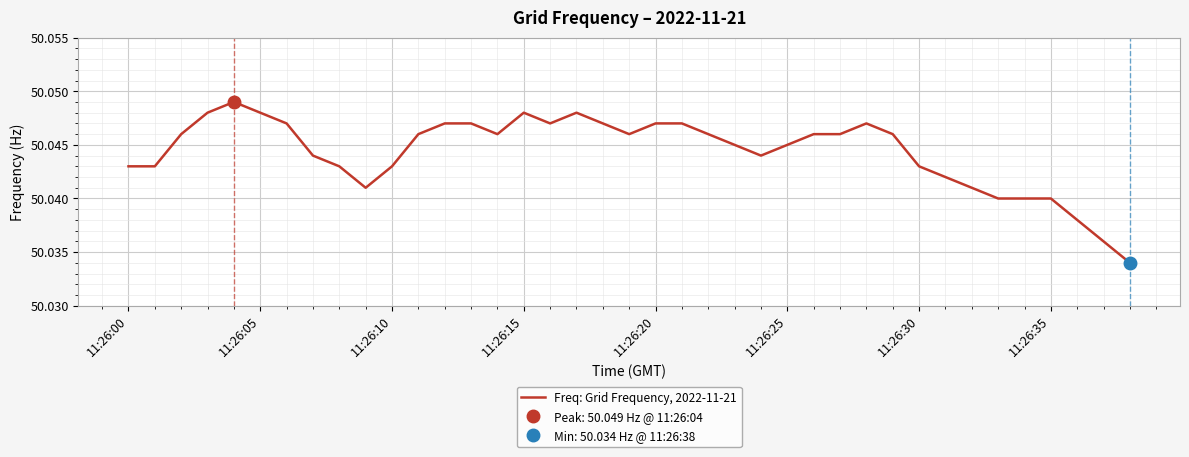

Reading left to right, what are all the values shown in this chart?

50.0	50.0	50.0	50.0	50.0	50.0	50.0	50.0	50.0	50.0	50.0	50.0	50.0	50.0	50.0	50.0	50.0	50.0	50.0	50.0	50.0	50.0	50.0	50.0	50.0	50.0	50.0	50.0	50.0	50.0	50.0	50.0	50.0	50.0	50.0	50.0	50.0	50.0	50.0